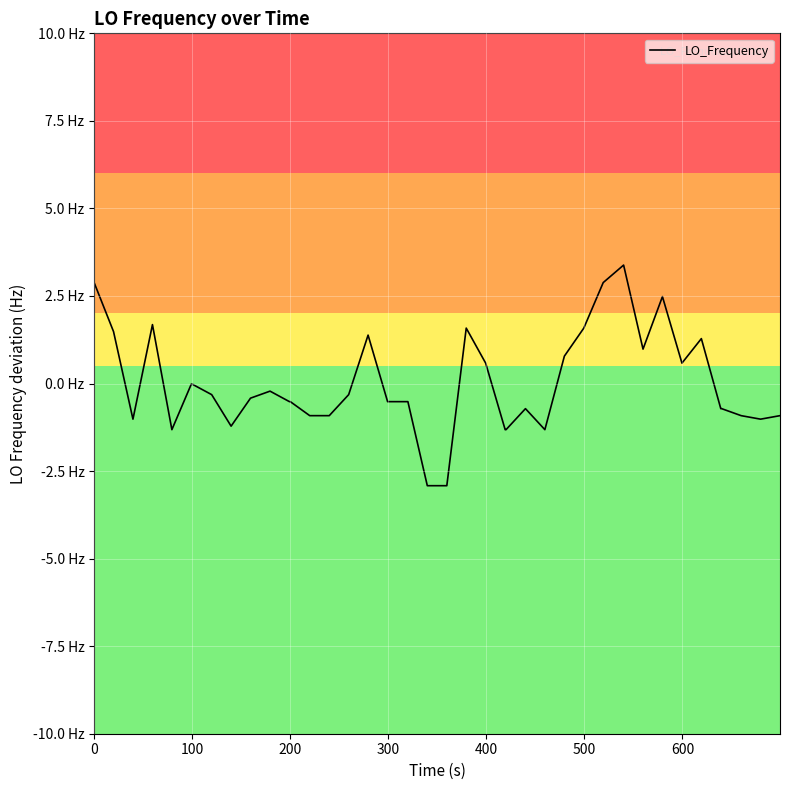

Does the chart display data point markers on the line(s)?

No